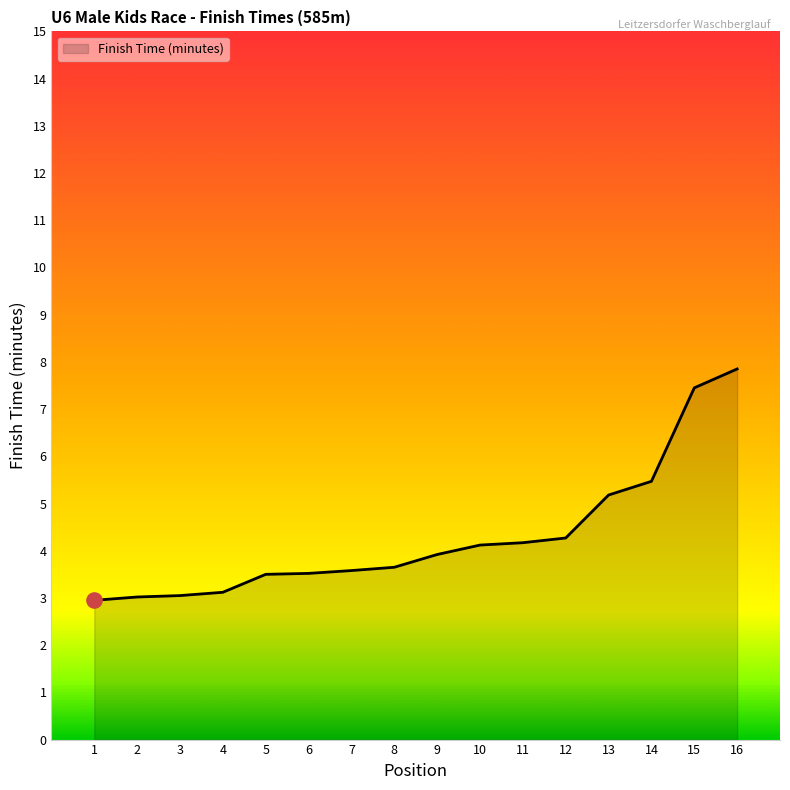

What is the change in value from 7 to 13?

+1.6